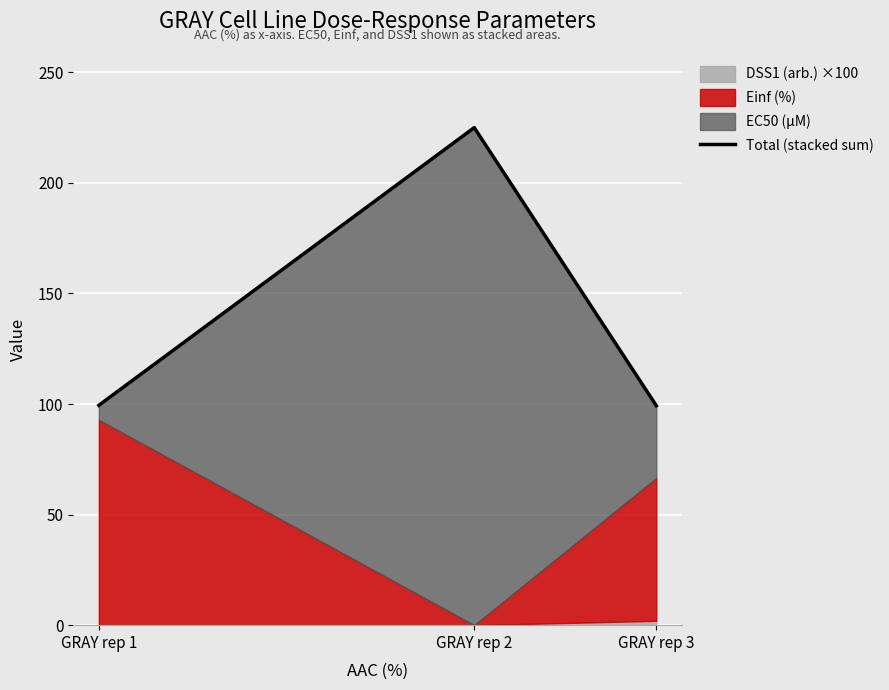

What is the change in value from GRAY rep 2 to GRAY rep 3?

-125.8